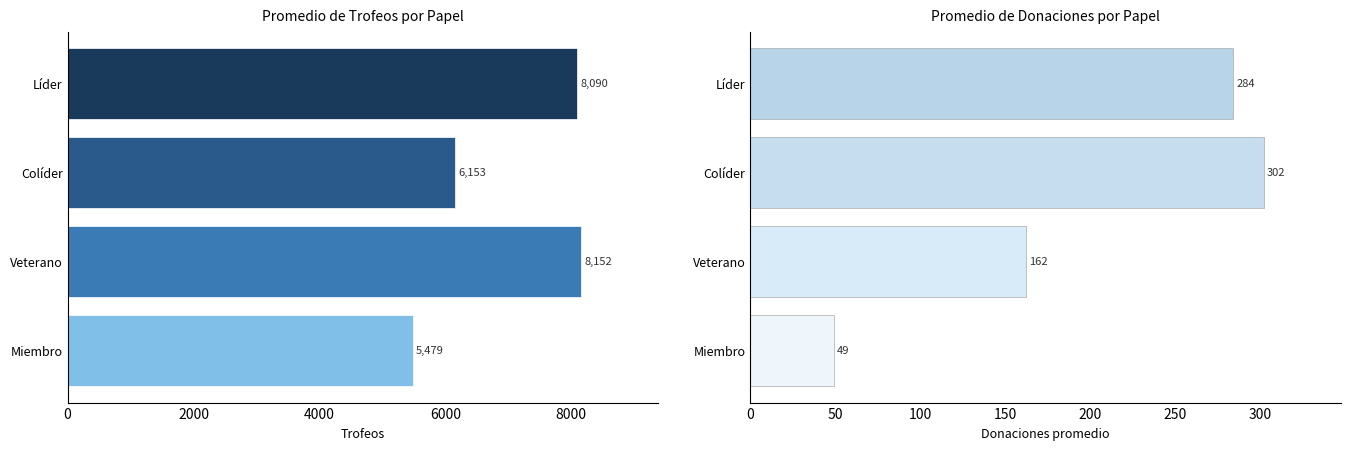

What is the difference between the second highest and minimum values in the Trofeos series?

2611